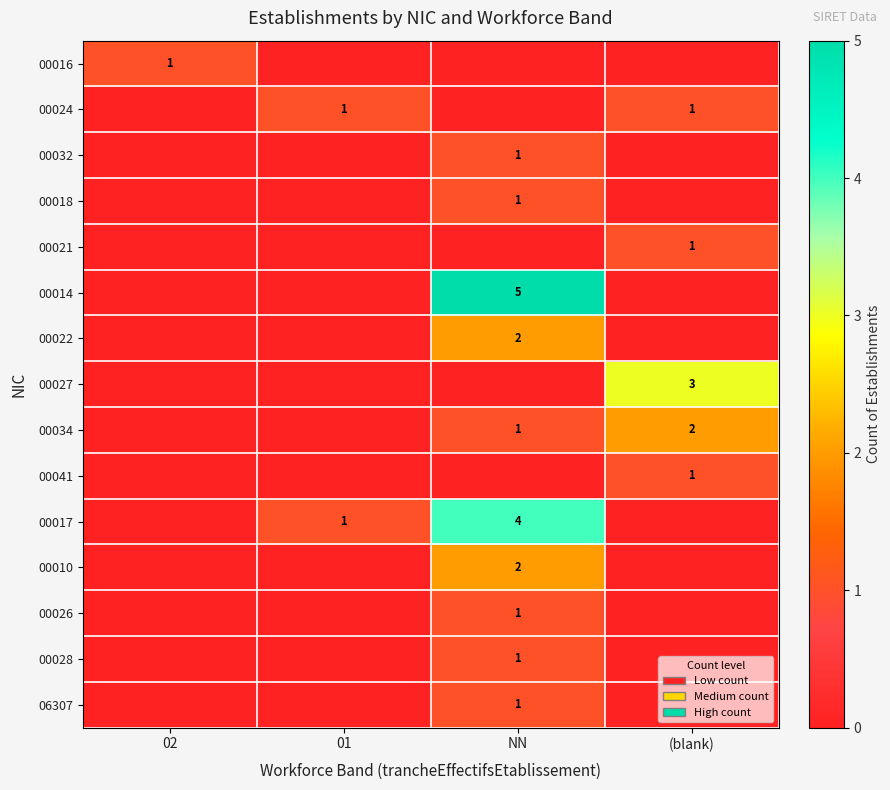

List the labels in order of row_2 value, smallest first.

02, 01, (blank), NN